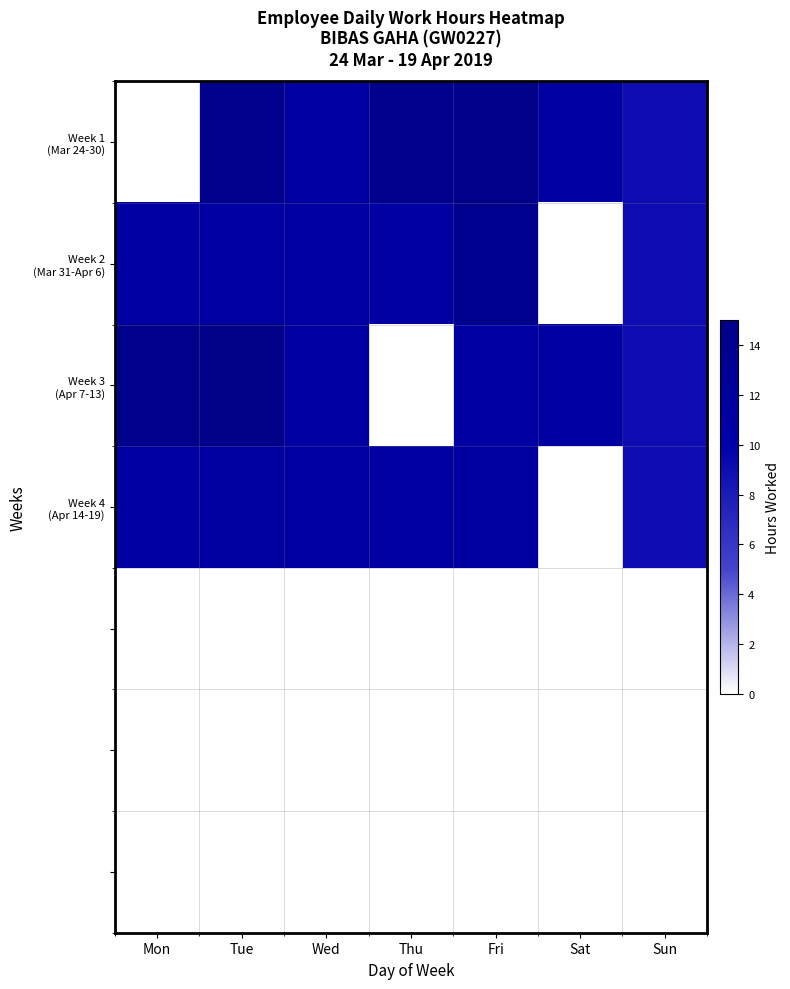

Which series changed the most between Thu and Sun?

Week 1 (Mar 24-30)